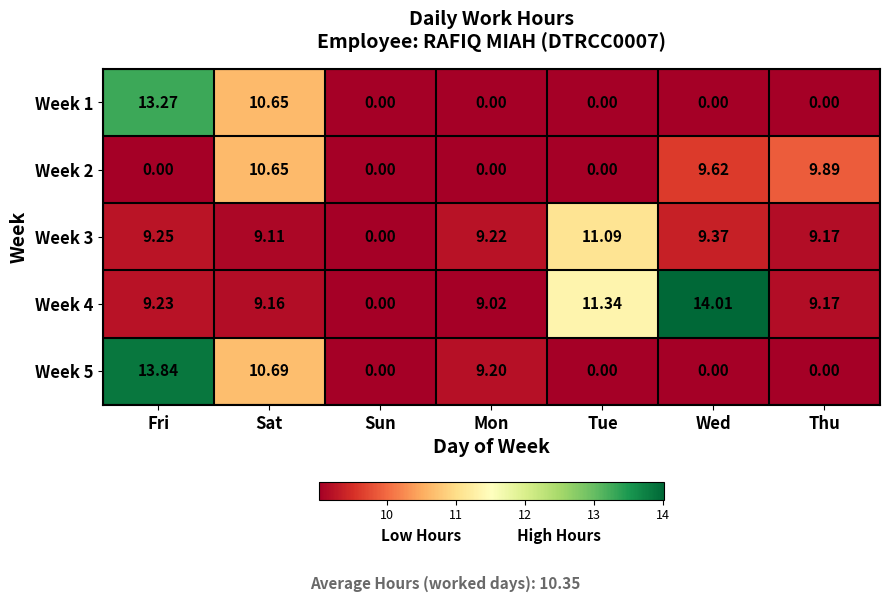

At which label is Week 5 closest to 6?

Mon